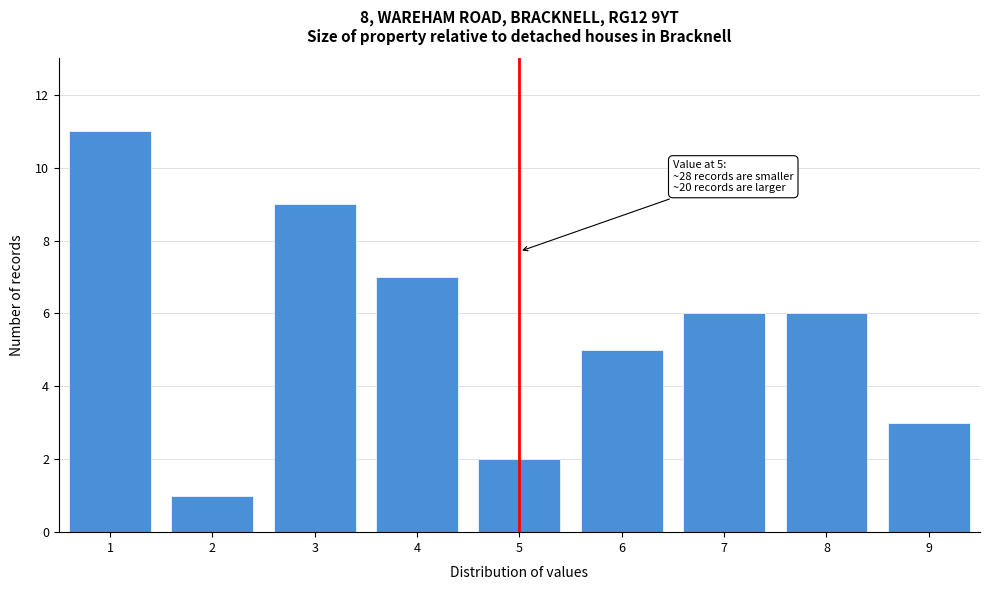

Reading left to right, what are all the values shown in this chart?

11	1	9	7	2	5	6	6	3